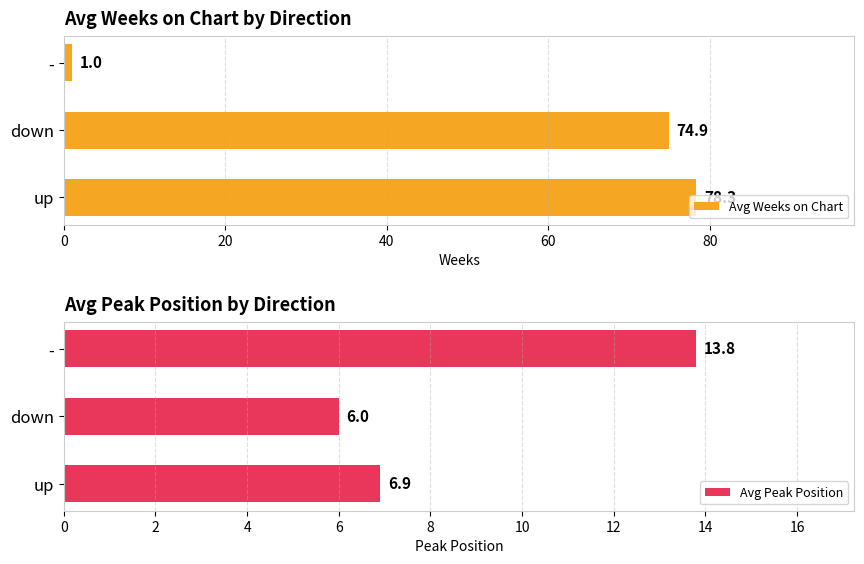

What is the difference between the maximum and minimum values in the Avg Peak Position series?

7.8